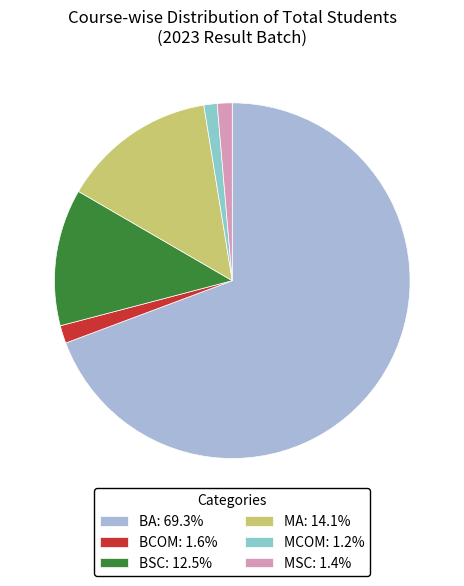

To the nearest percent, what is the difference between the BSC and MSC slice percentages?

11%